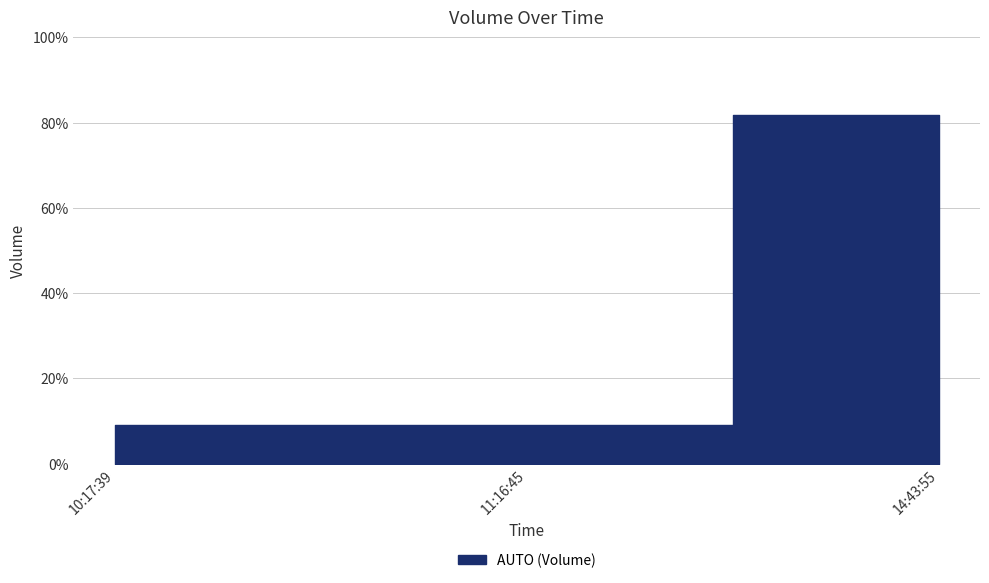

Is it true that the value at 10:17:39 is 9.1?

True